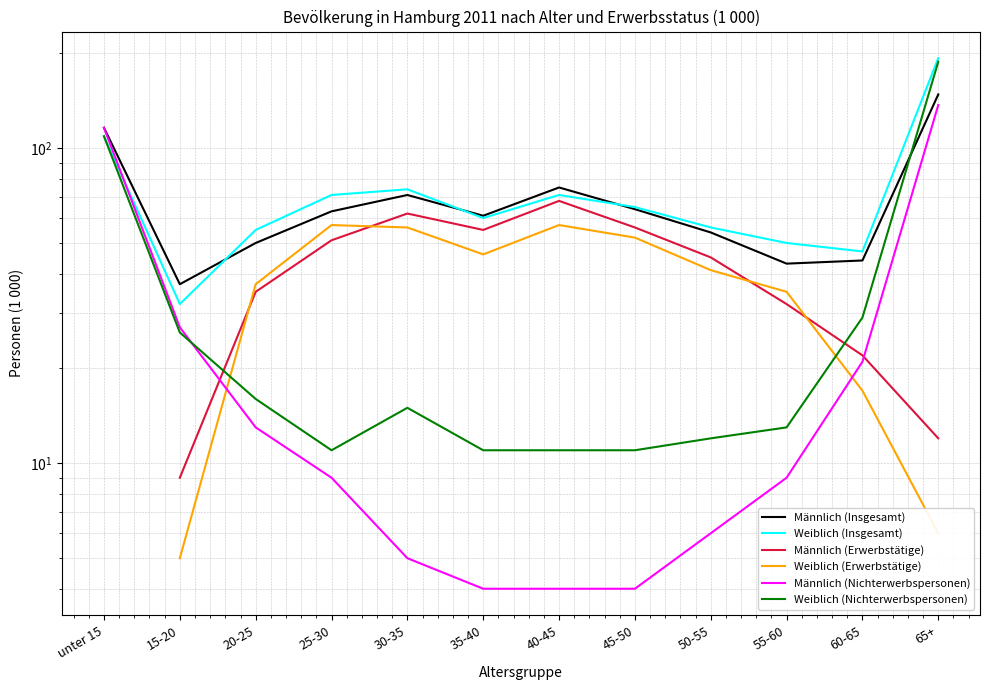

At how many categories does at least one series exceed 15?

12